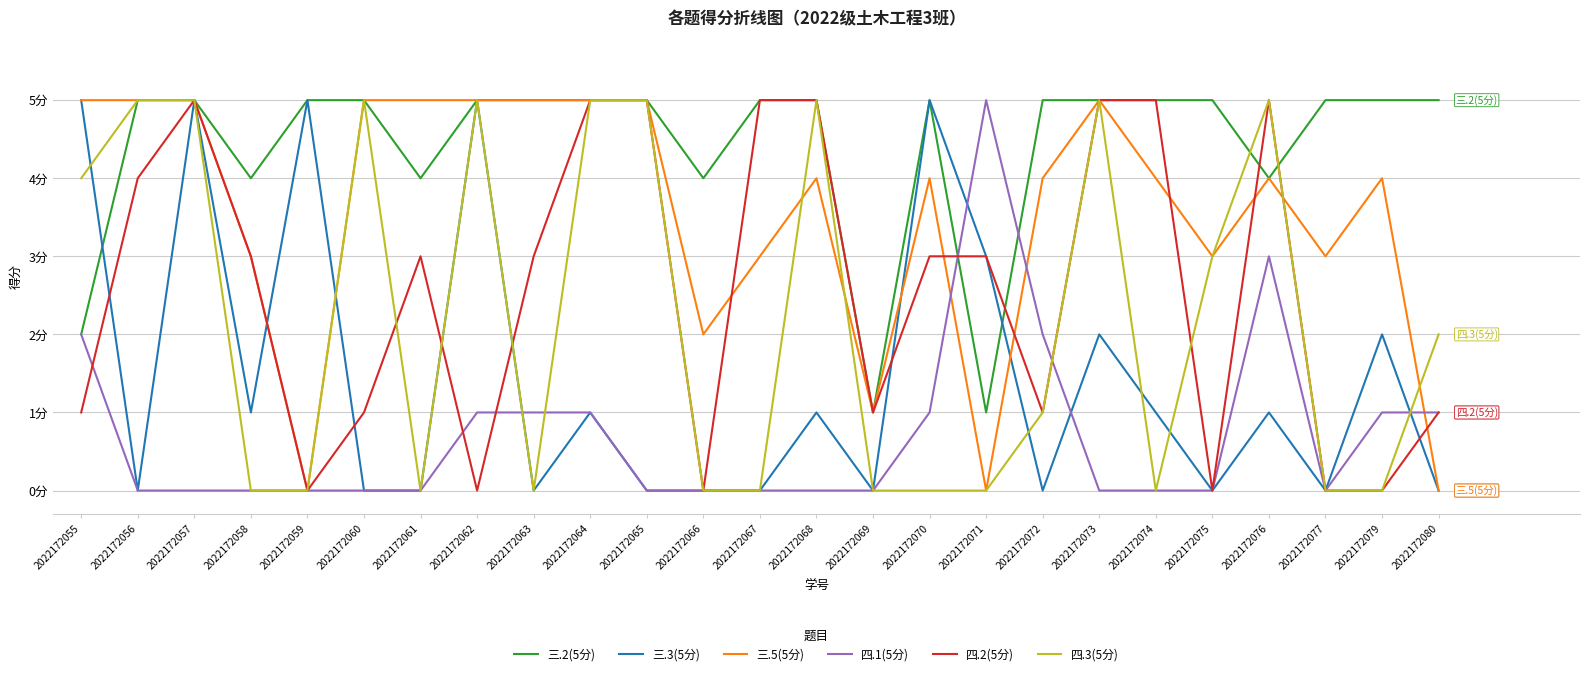

Where is the first local maximum for 四.1(5分)?

2022172071